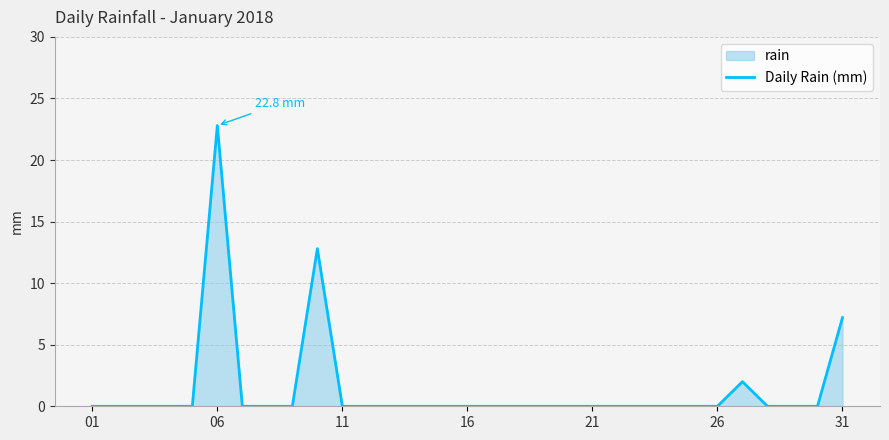

The value at 31 is 3.2. True or false?

False